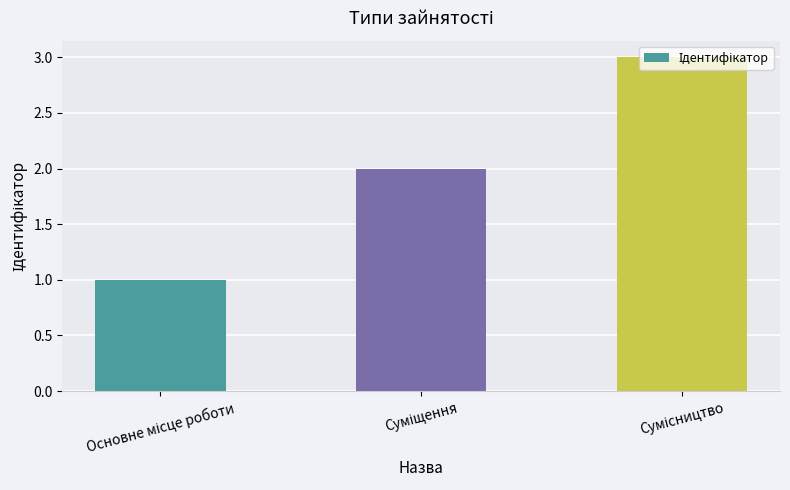

How many bars are there in total?

3